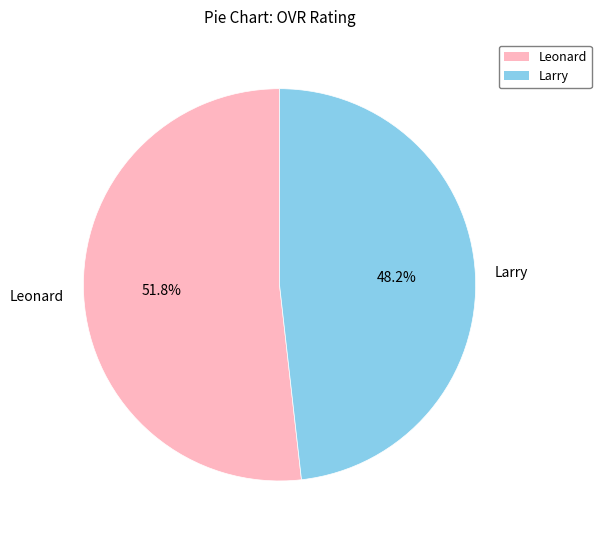

Count the number of slices in the pie.

2